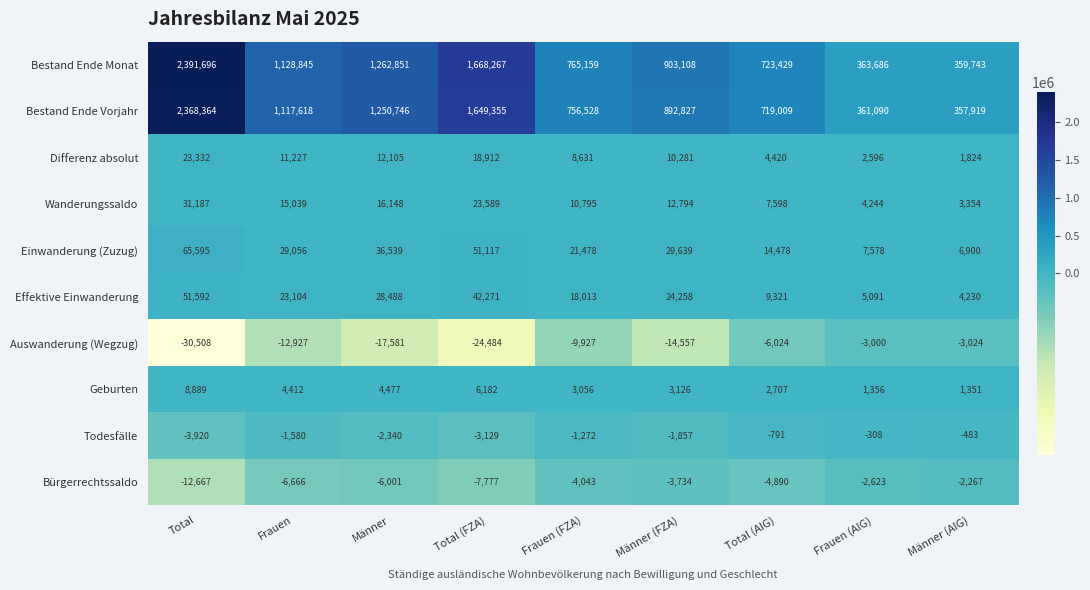

Which series changed the most between Männer and Männer (FZA)?

Bestand Ende Monat